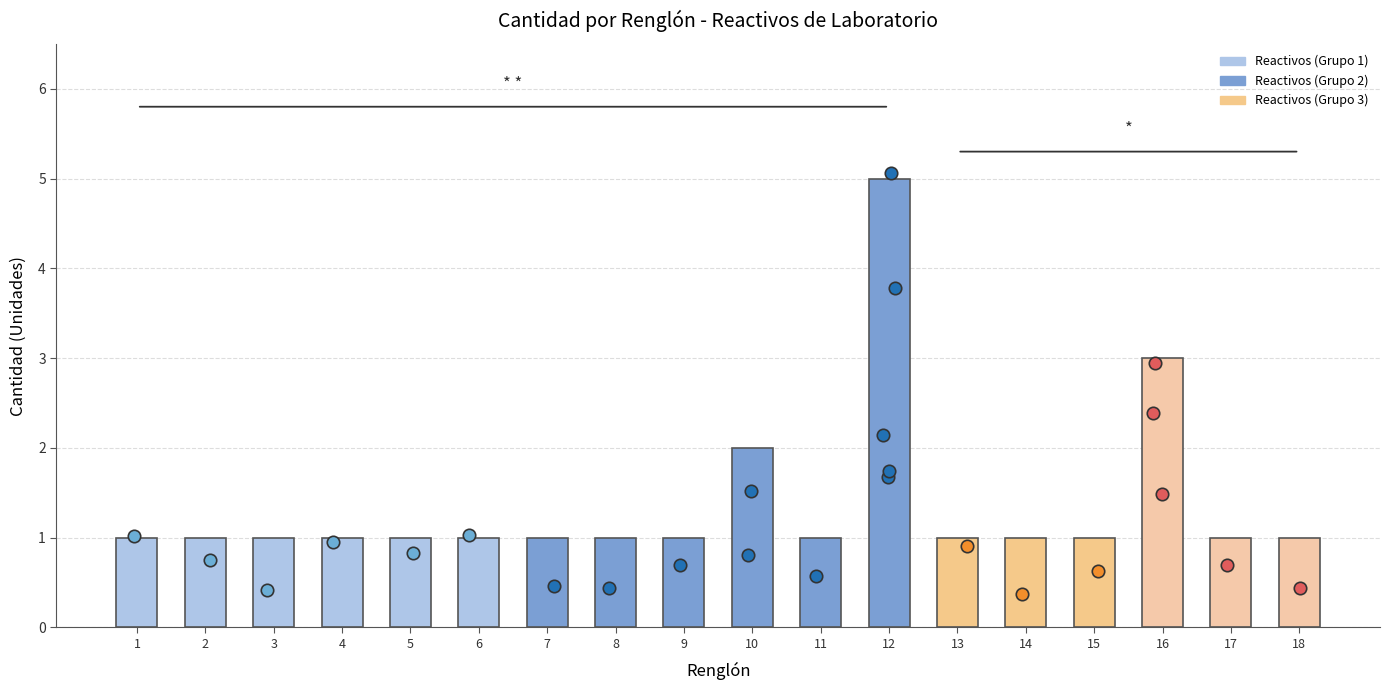

What is the ratio of the value at 10 to the value at 13?

2.0